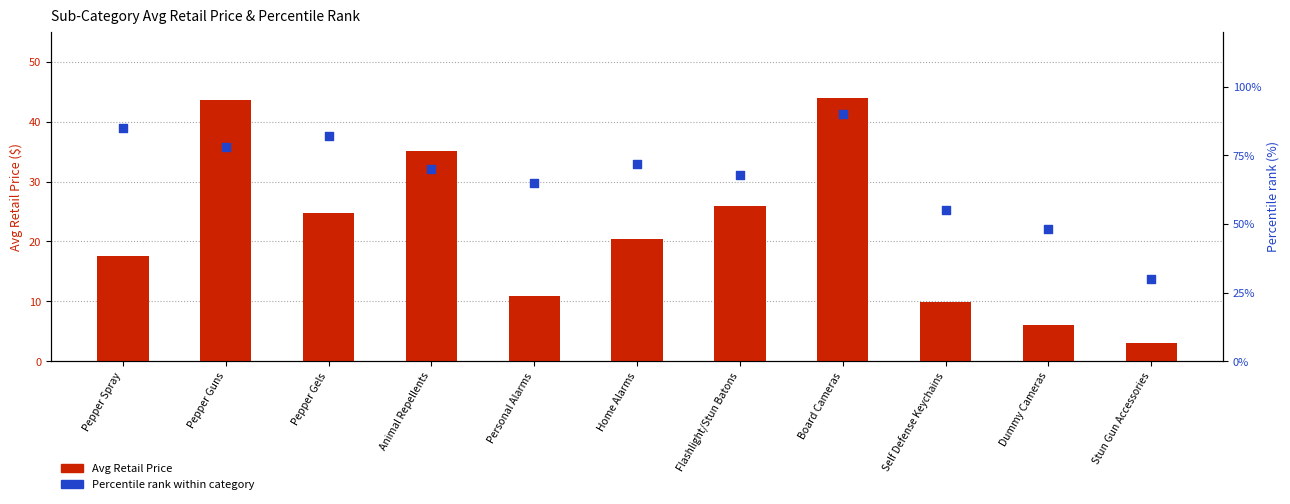

Which series has the largest total across all categories?

Percentile rank within category